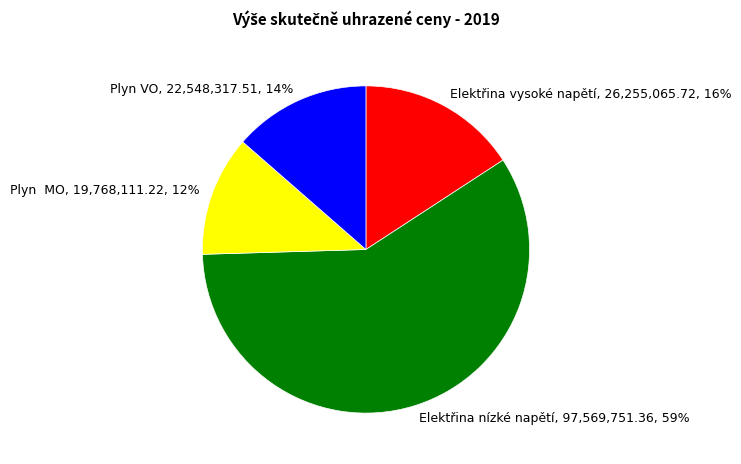

Rank the categories by value from lowest to highest.

Plyn MO, Plyn VO, Elektřina vysoké napětí, Elektřina nízké napětí